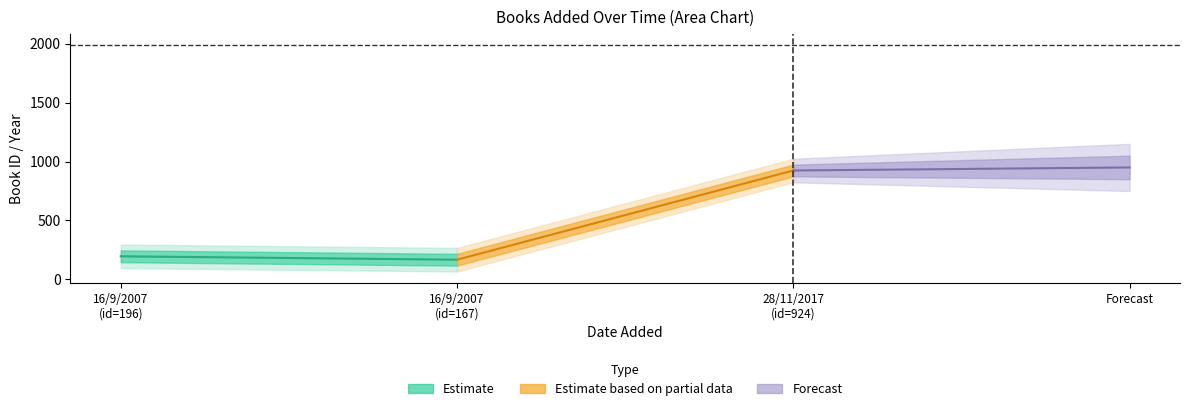

The value of Estimate at 16/9/2007
(id=167) is 289. True or false?

False